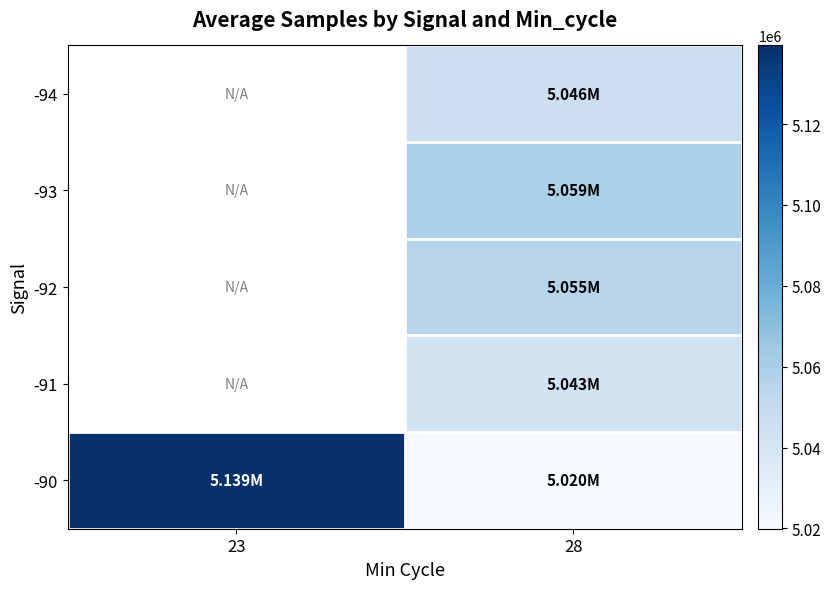

Is it true that -93 equals 5058832.4 at 28?

True